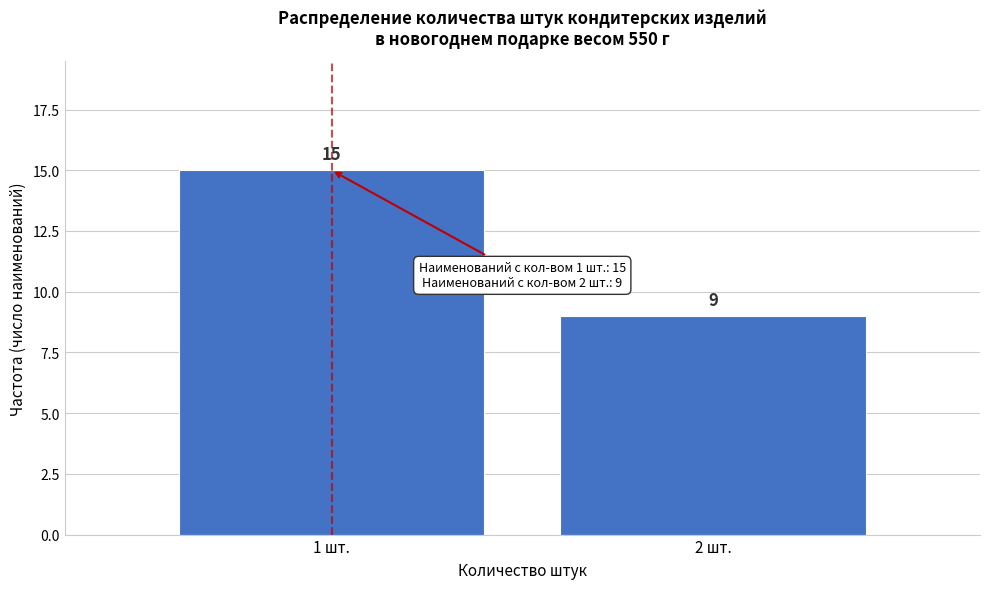

Reading left to right, extract all data points from this chart.

1 шт.=15	2 шт.=9